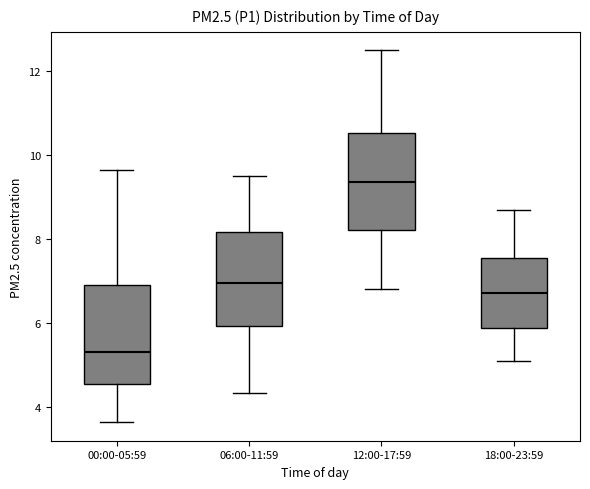

Reading left to right, transcribe this box plot: for each box, give where its median line is, the range the box spans, and where its two whiskers end, as read against the y-axis. The values are not printed on the chart, so give them approximately, as read against the axis.

00:00-05:59: median 5.4, box 4.6 to 7.0, whiskers 3.6 to 9.6
06:00-11:59: median 7.0, box 6.0 to 8.2, whiskers 4.4 to 9.6
12:00-17:59: median 9.4, box 8.2 to 10.6, whiskers 6.8 to 12.6
18:00-23:59: median 6.8, box 5.8 to 7.6, whiskers 5.2 to 8.8